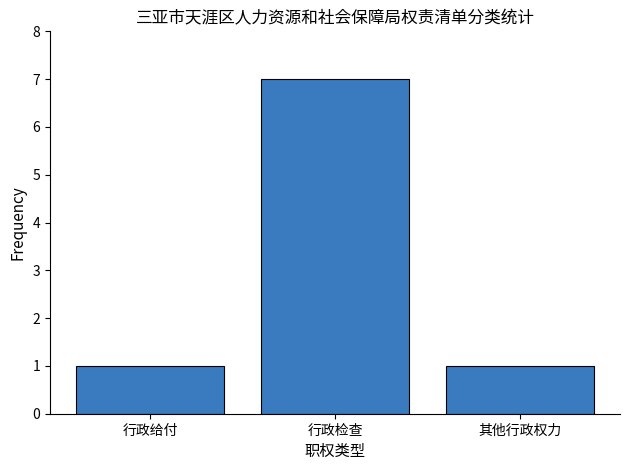

What is the label of the 2nd bar from the left?

行政检查